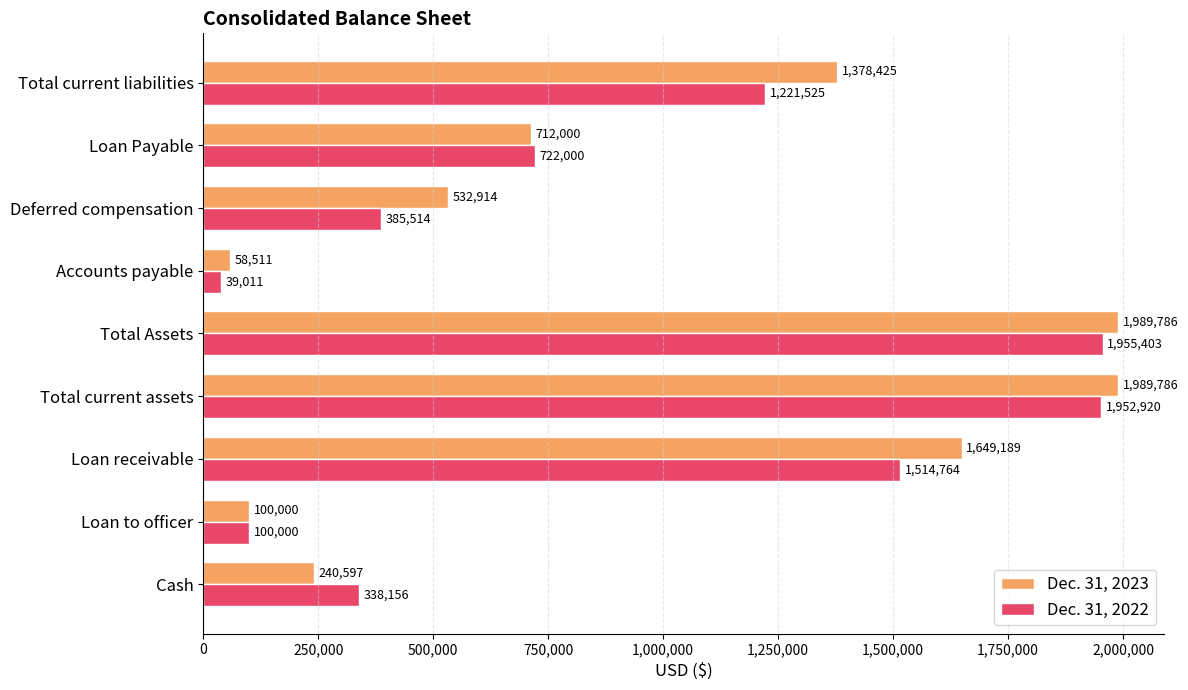

Rank the categories by Dec. 31, 2022 value from highest to lowest.

Total Assets, Total current assets, Loan receivable, Total current liabilities, Loan Payable, Deferred compensation, Cash, Loan to officer, Accounts payable